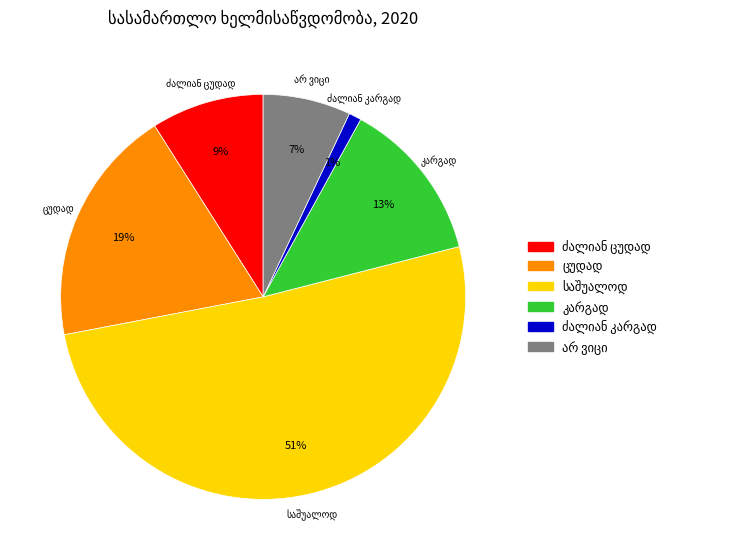

To the nearest percent, what is the average slice percentage?

17%